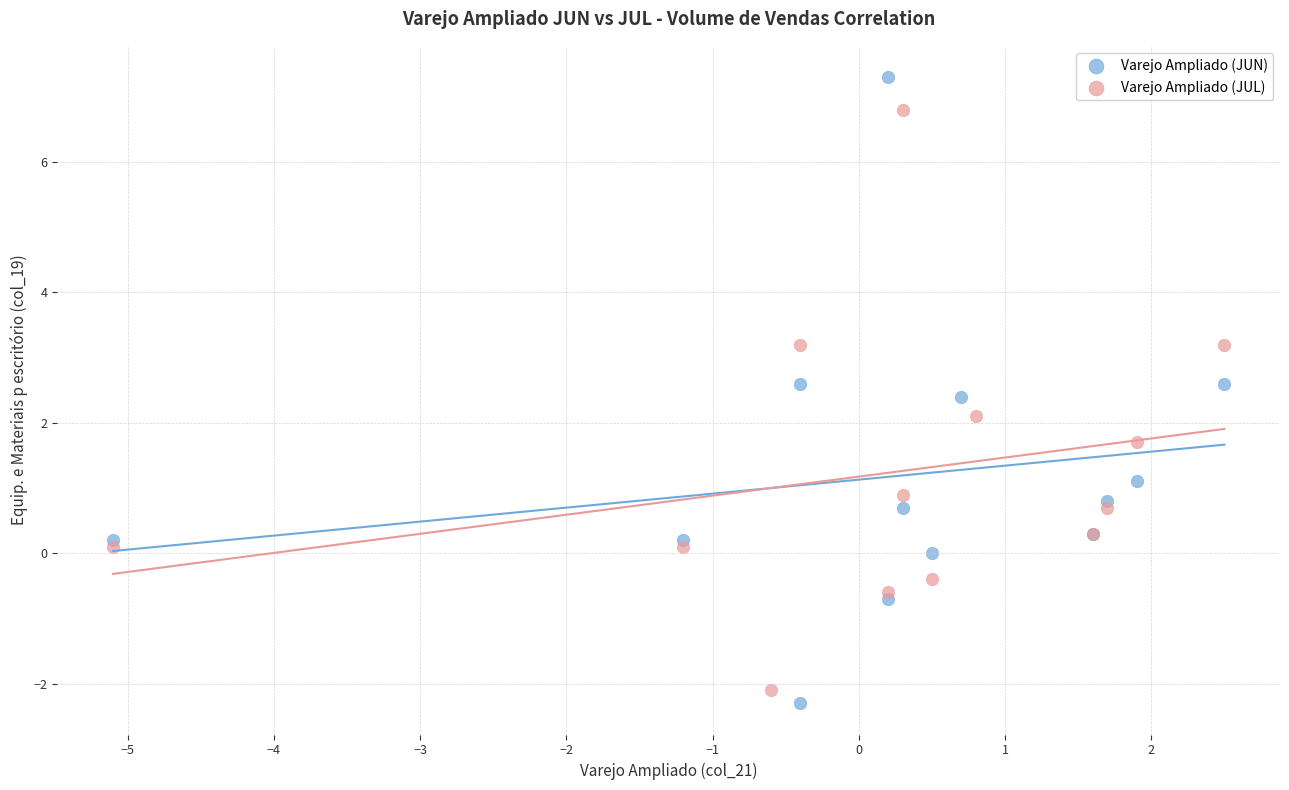

Which series has the widest spread of Y values?

Varejo Ampliado (JUN)